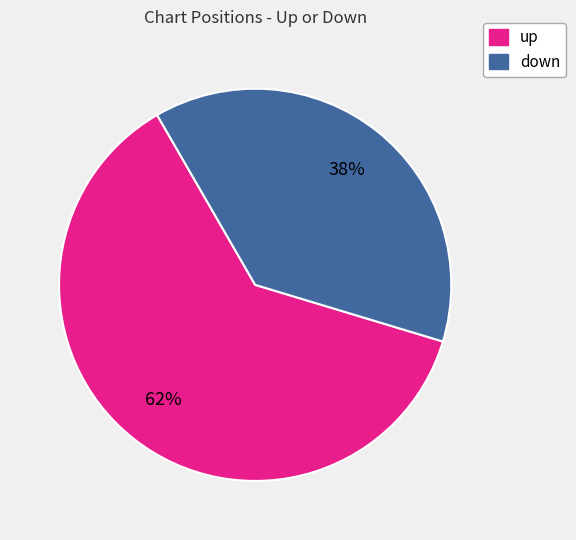

Rank the categories by value from highest to lowest.

up, down